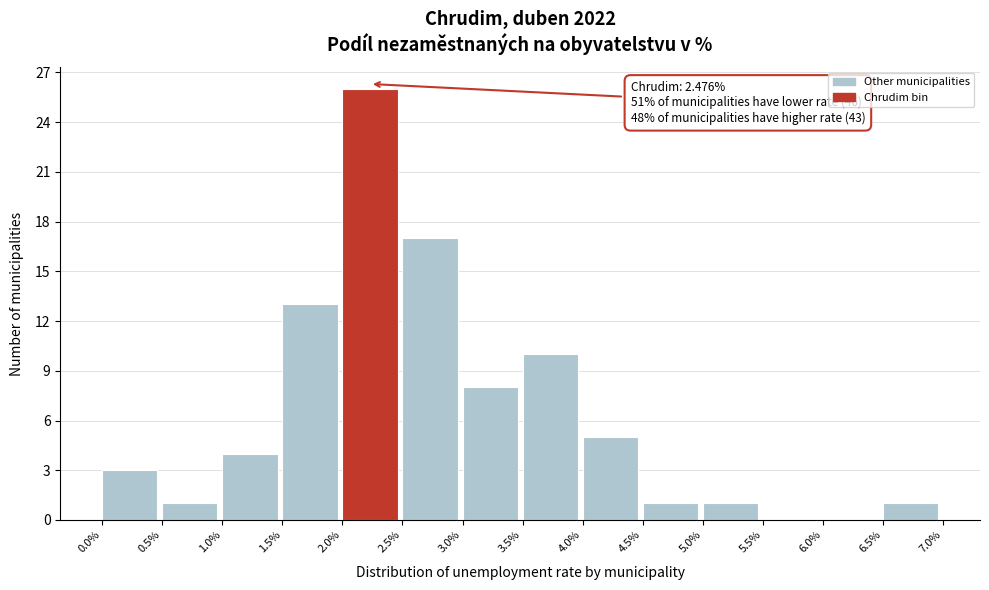

Which range on the x-axis has the tallest bar?

2.0% to 2.5%